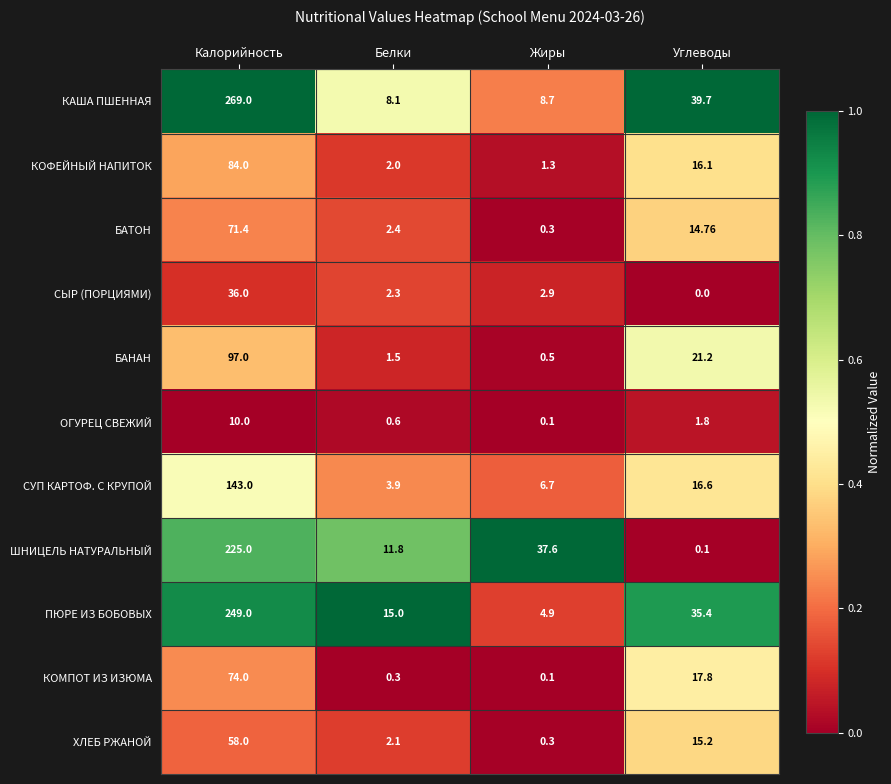

At which label does СЫР (ПОРЦИЯМИ) reach its peak?

Калорийность